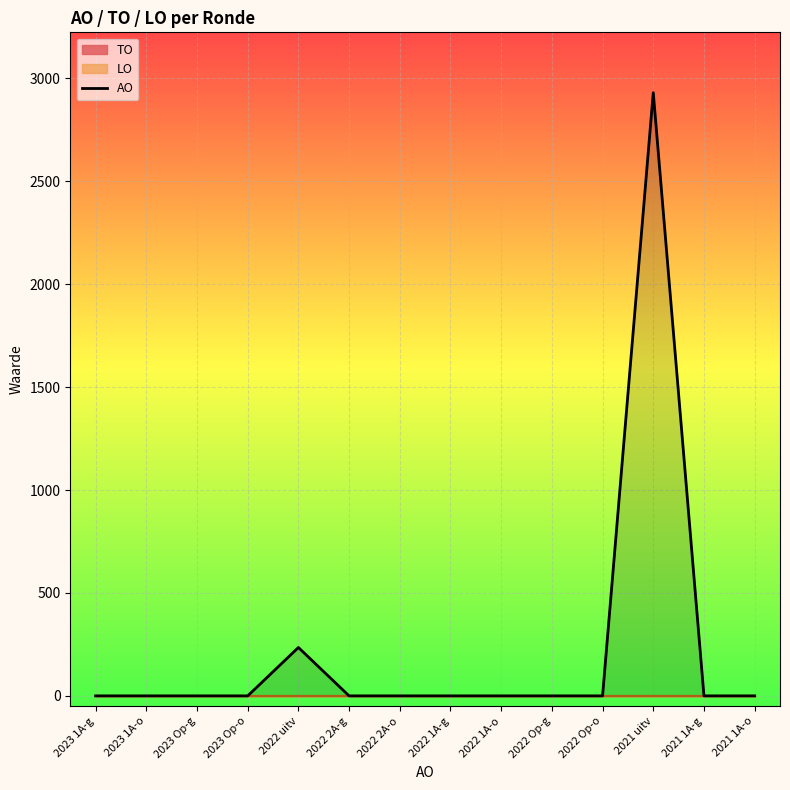

The value at 2023 Op-g is 1788. True or false?

False